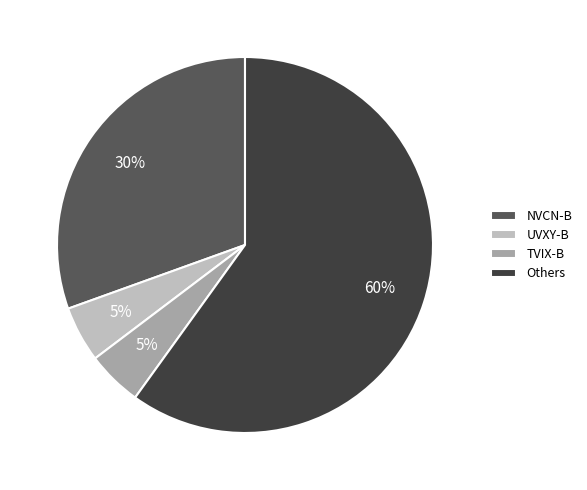

To the nearest percent, what percentage of the pie is UVXY-B?

5%